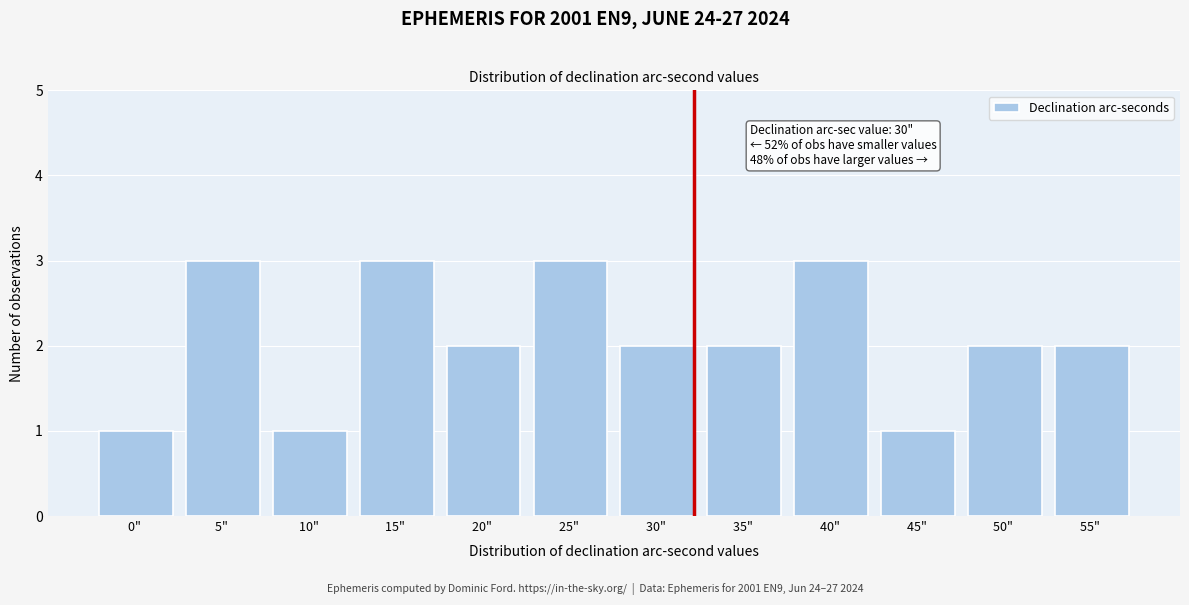

Reading left to right, what are all the values shown in this chart?

0" =1	5" =3	10" =1	15" =3	20" =2	25" =3	30" =2	35" =2	40" =3	45" =1	50" =2	55" =2